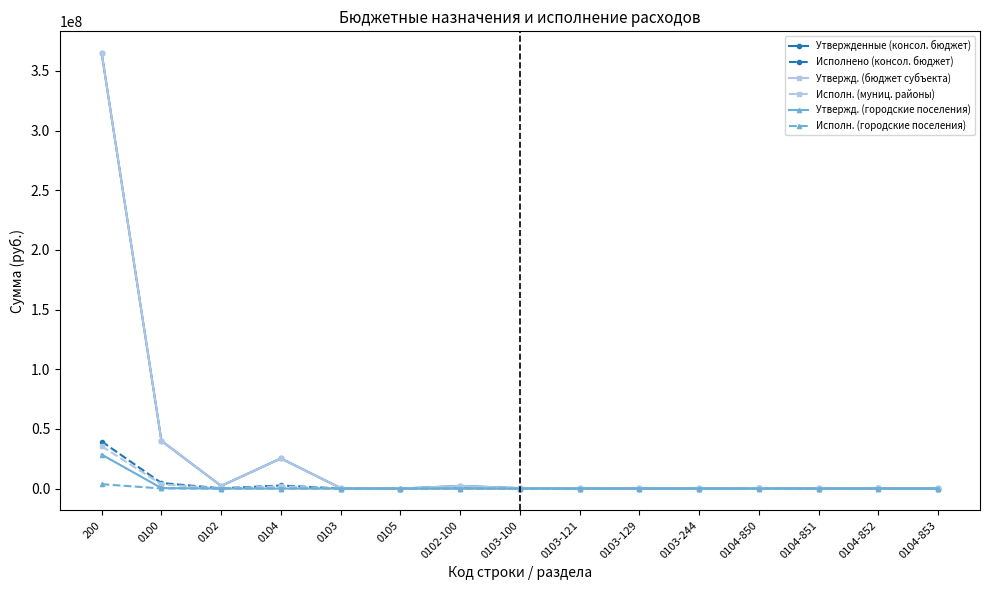

What is the total value across all series at 0103-121?

585588.3